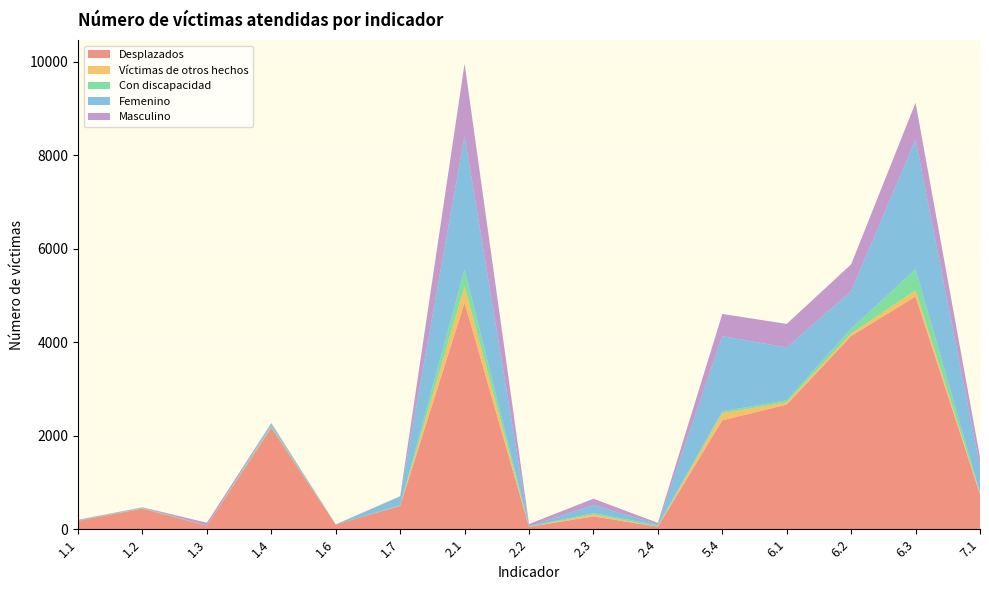

Reading left to right, transcribe all the data shown in this chart.

Desplazados: 182	442	73	2169	99	499	4844	52	274	54	2329	2667	4132	4981	744
Víctimas de otros hechos: 3	3	0	2	0	1	352	0	41	1	153	49	55	130	25
Con discapacidad: 2	7	2	36	0	12	366	8	30	32	41	42	106	452	17
Femenino: 9	12	7	35	3	186	2860	4	176	19	1609	1131	804	2775	556
Masculino: 7	6	57	29	3	9	1542	48	132	31	474	504	571	787	197